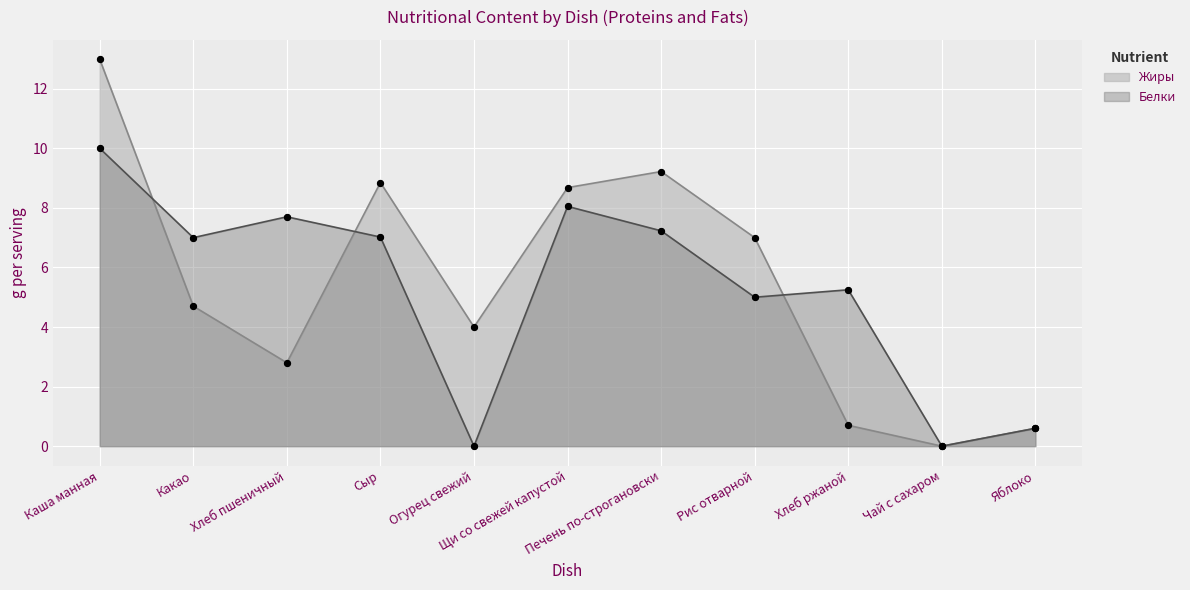

Which series has the largest Y range (max minus min)?

Жиры